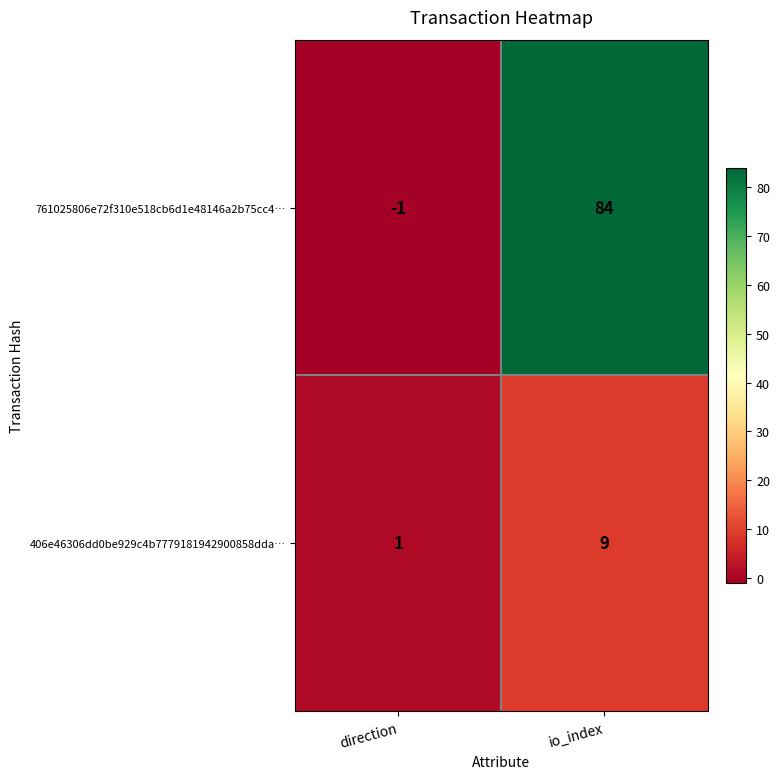

True or false: 406e46306dd0be929c4b7779181942900858dda… has a value of 1 at direction.

True